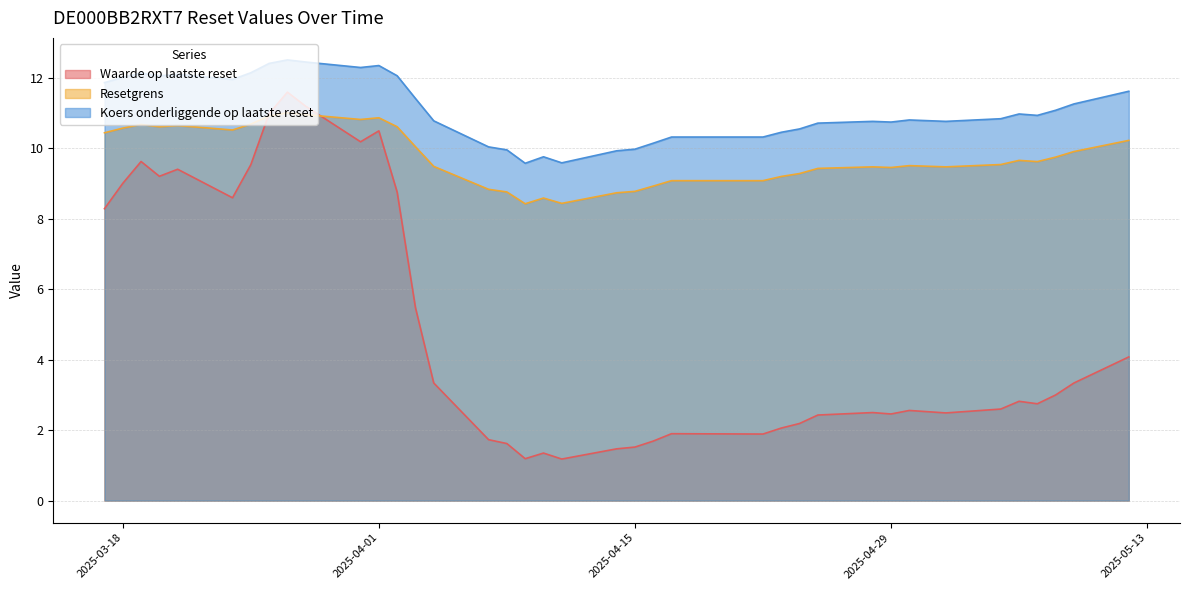

Rank the categories by Waarde op laatste reset value from lowest to highest.

2025-04-11, 2025-04-09, 2025-04-10, 2025-04-14, 2025-04-15, 2025-04-08, 2025-04-16, 2025-04-07, 2025-04-22, 2025-04-17, 2025-04-23, 2025-04-24, 2025-04-25, 2025-04-29, 2025-05-02, 2025-04-28, 2025-04-30, 2025-05-05, 2025-05-07, 2025-05-06, 2025-05-08, 2025-05-09, 2025-04-04, 2025-05-12, 2025-04-03, 2025-03-17, 2025-03-24, 2025-04-02, 2025-03-18, 2025-03-20, 2025-03-21, 2025-03-25, 2025-03-19, 2025-03-31, 2025-04-01, 2025-03-26, 2025-03-28, 2025-03-27